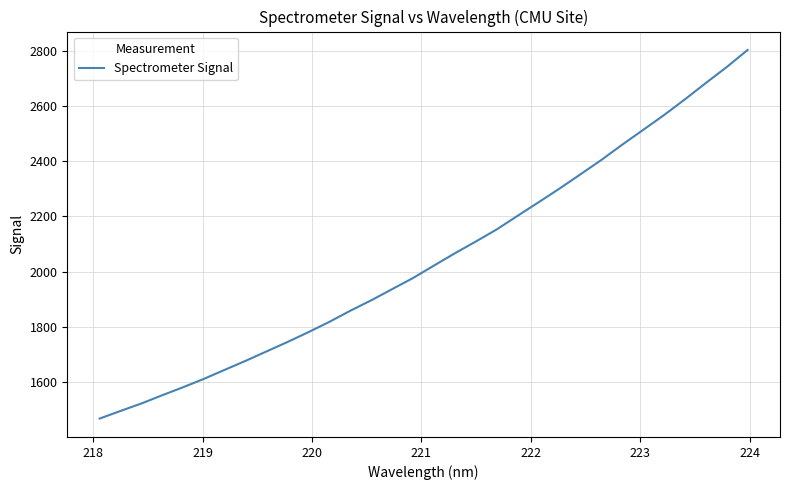

What is the greatest value displayed?

2802.4